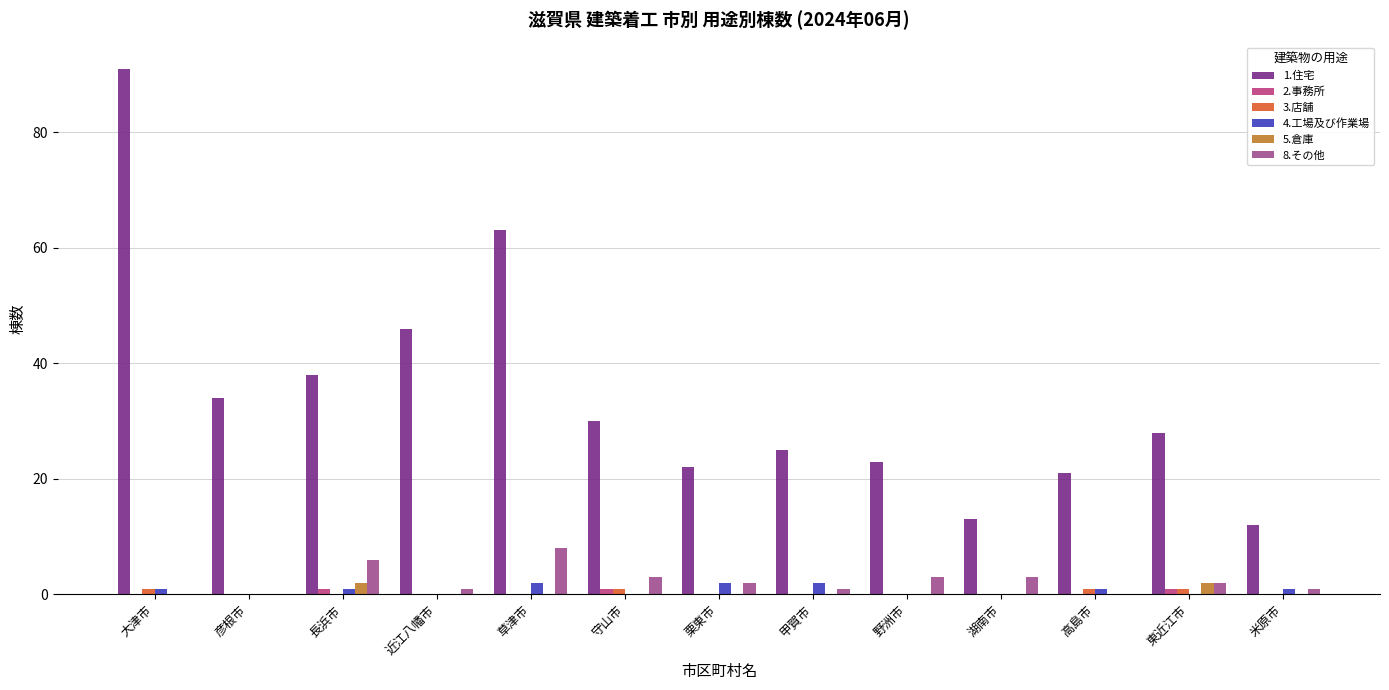

Is it true that 2.事務所 equals 0 at 米原市?

True